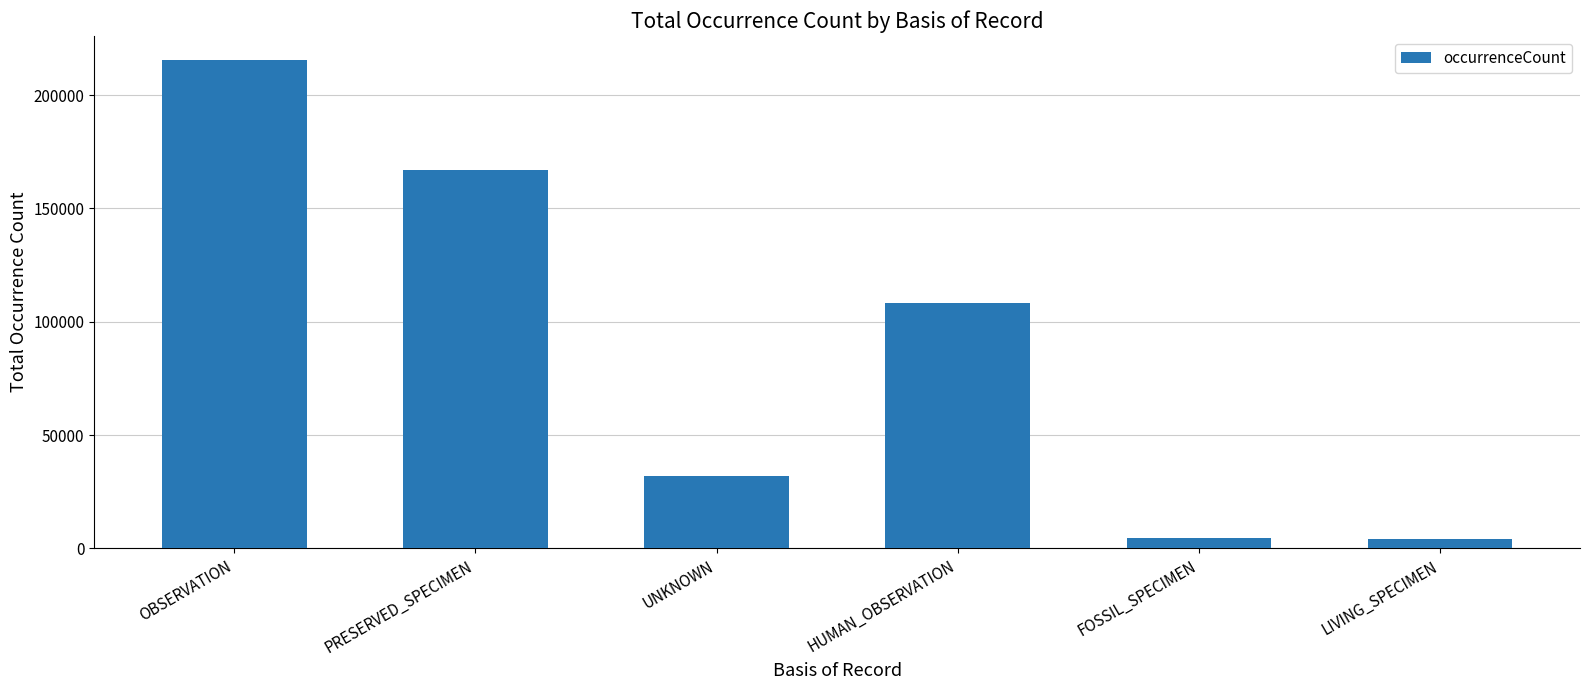

Where is the data nearest to the value 109724?

HUMAN_OBSERVATION